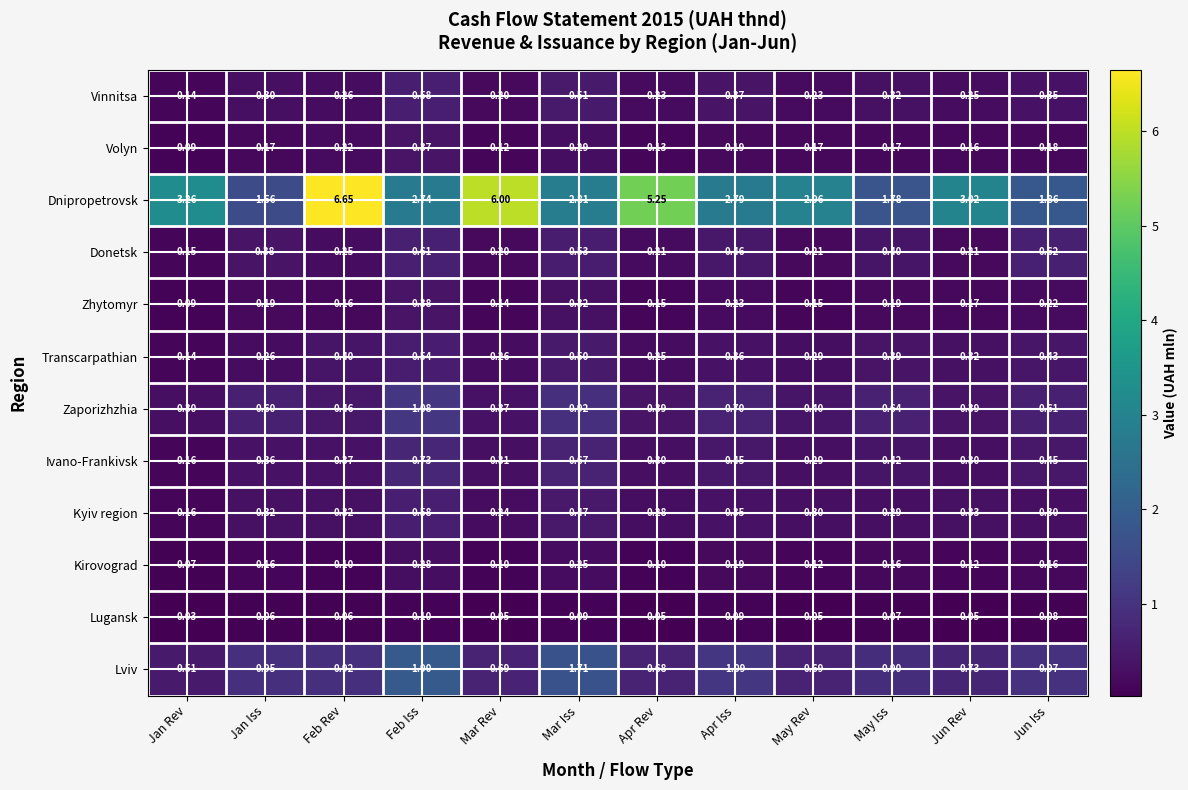

Where does the Dnipropetrovsk series first go above 2?

Jan Rev